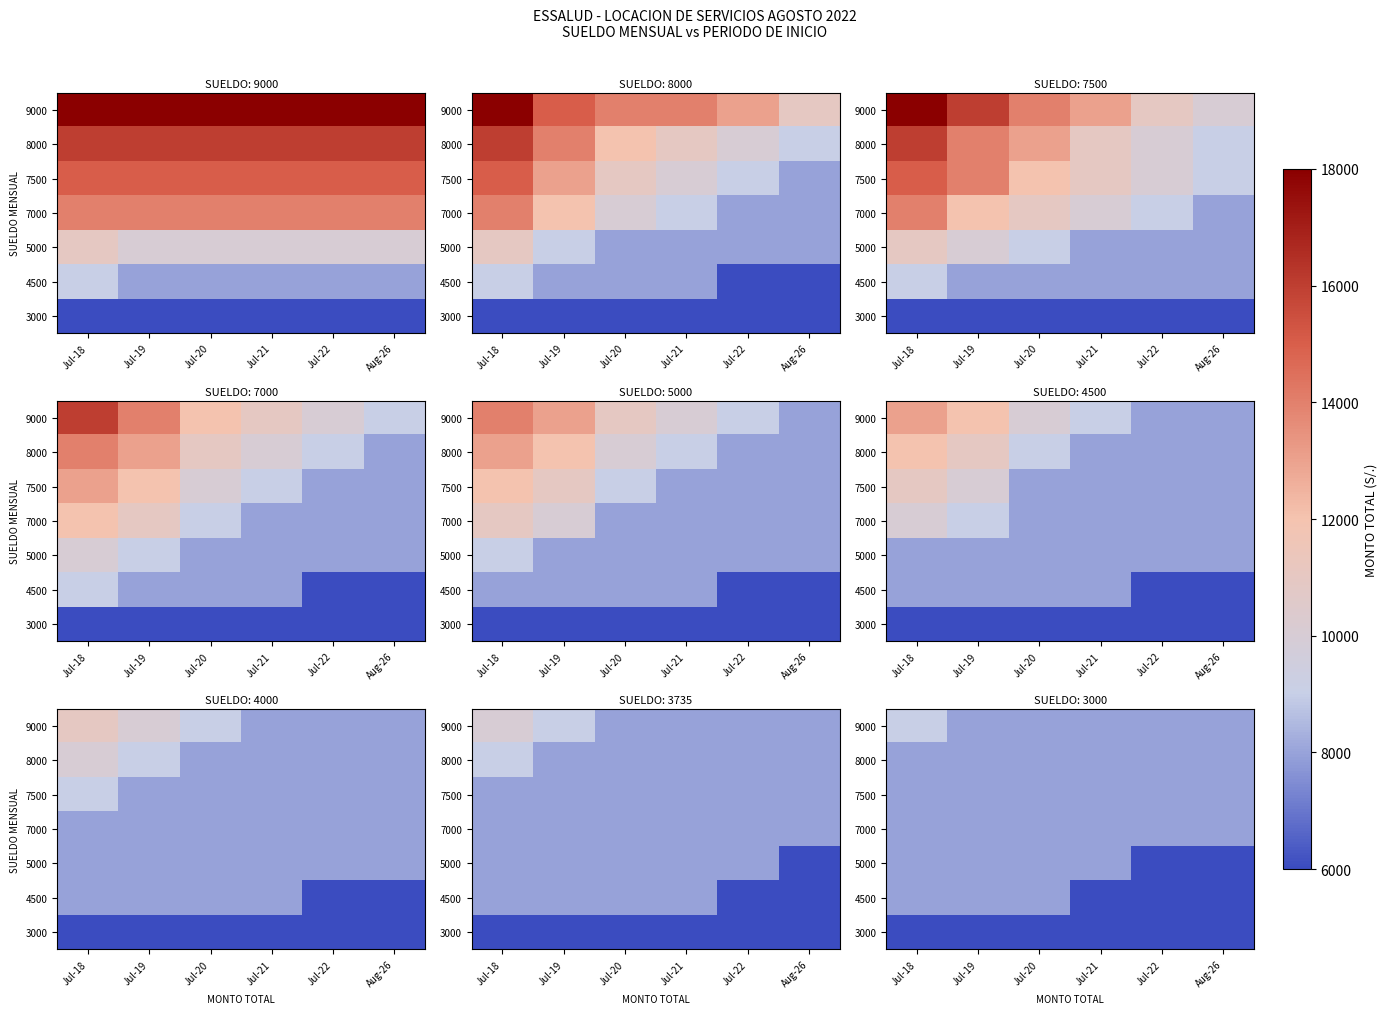

What is the minimum value for 5000?

6000